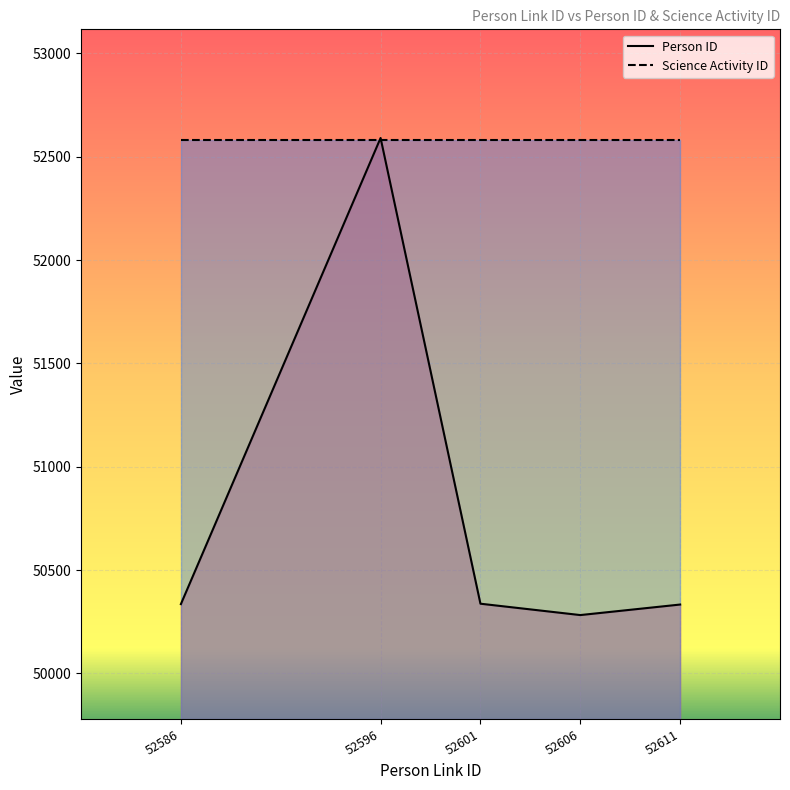

List the series in order of their peak value, lowest first.

Science Activity ID, Person ID